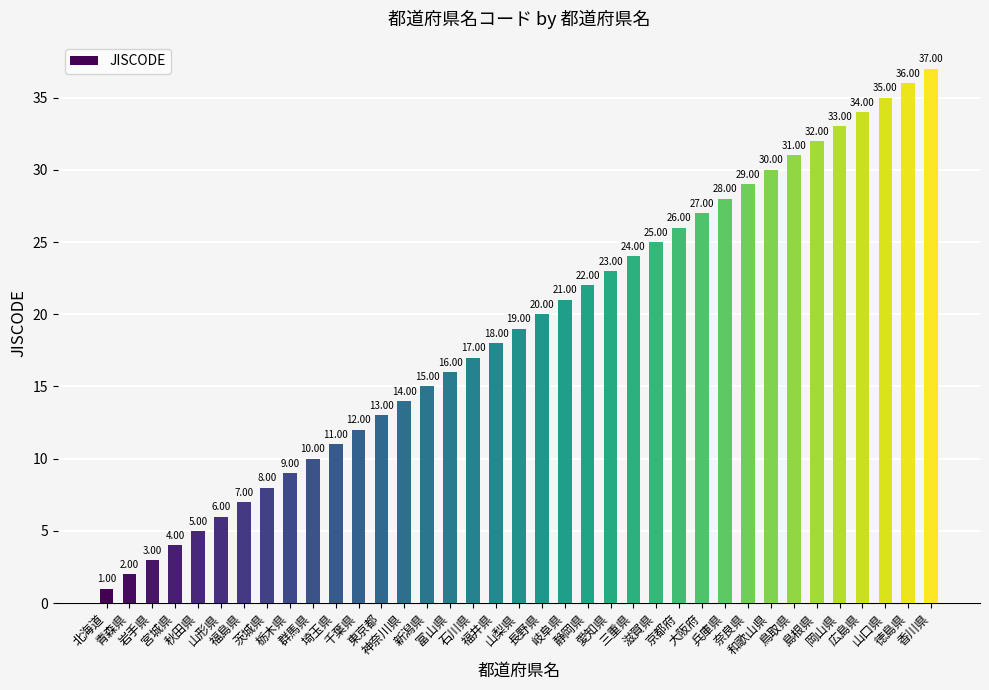

Rank the categories by value from lowest to highest.

北海道, 青森県, 岩手県, 宮城県, 秋田県, 山形県, 福島県, 茨城県, 栃木県, 群馬県, 埼玉県, 千葉県, 東京都, 神奈川県, 新潟県, 富山県, 石川県, 福井県, 山梨県, 長野県, 岐阜県, 静岡県, 愛知県, 三重県, 滋賀県, 京都府, 大阪府, 兵庫県, 奈良県, 和歌山県, 鳥取県, 島根県, 岡山県, 広島県, 山口県, 徳島県, 香川県